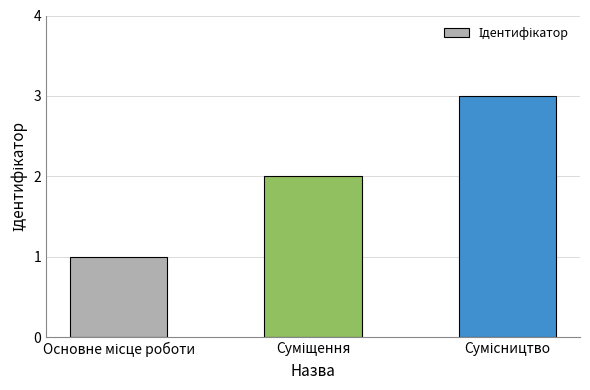

What is the sum of all values?

6